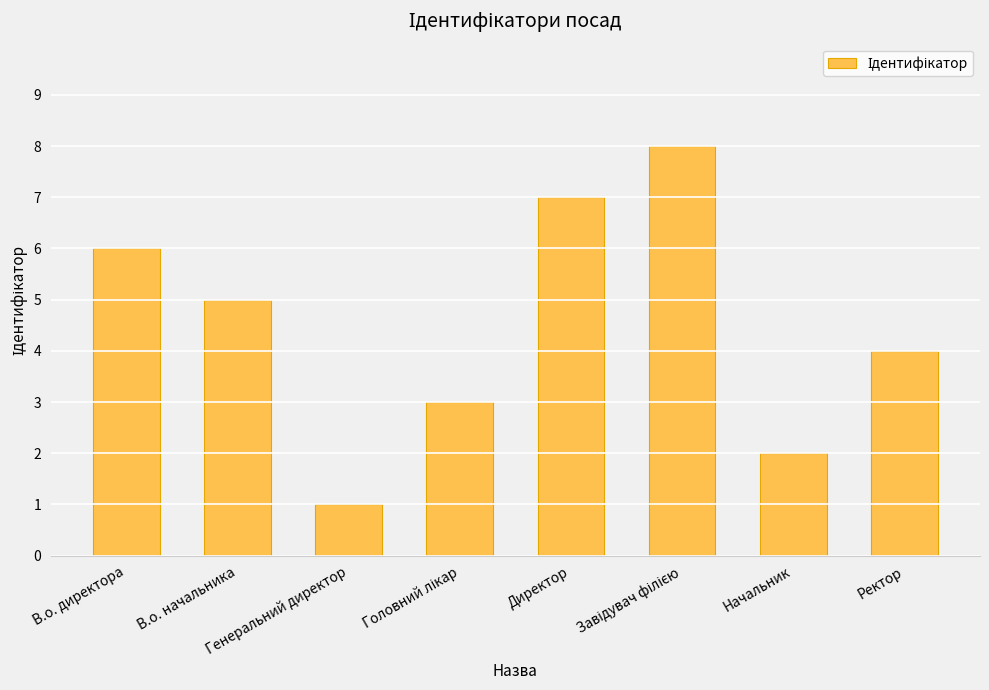

What is the label of the 1st bar from the left?

В.о. директора